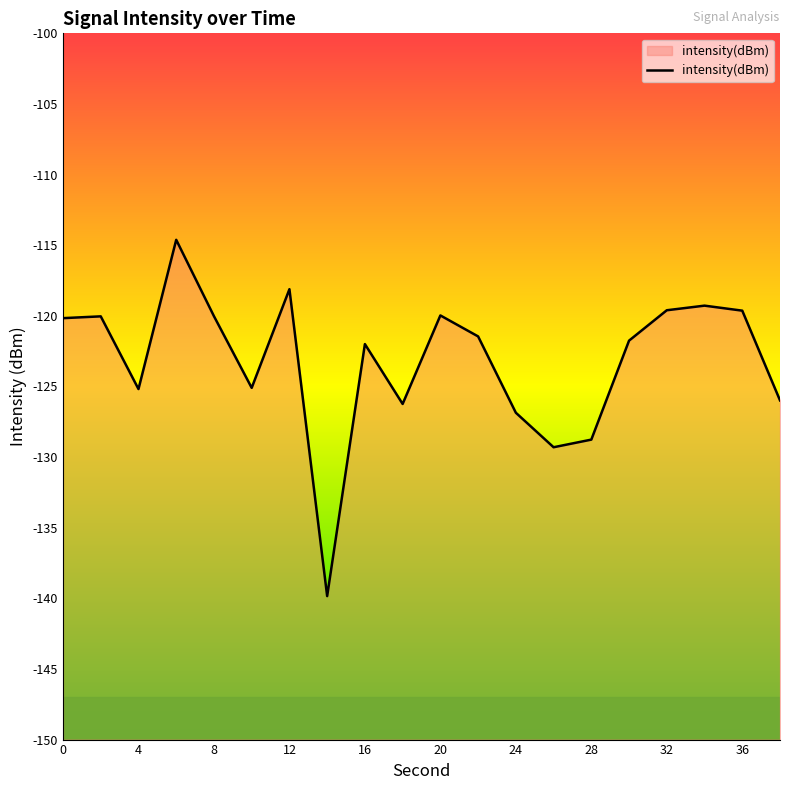

What is the smallest value displayed?

-139.8